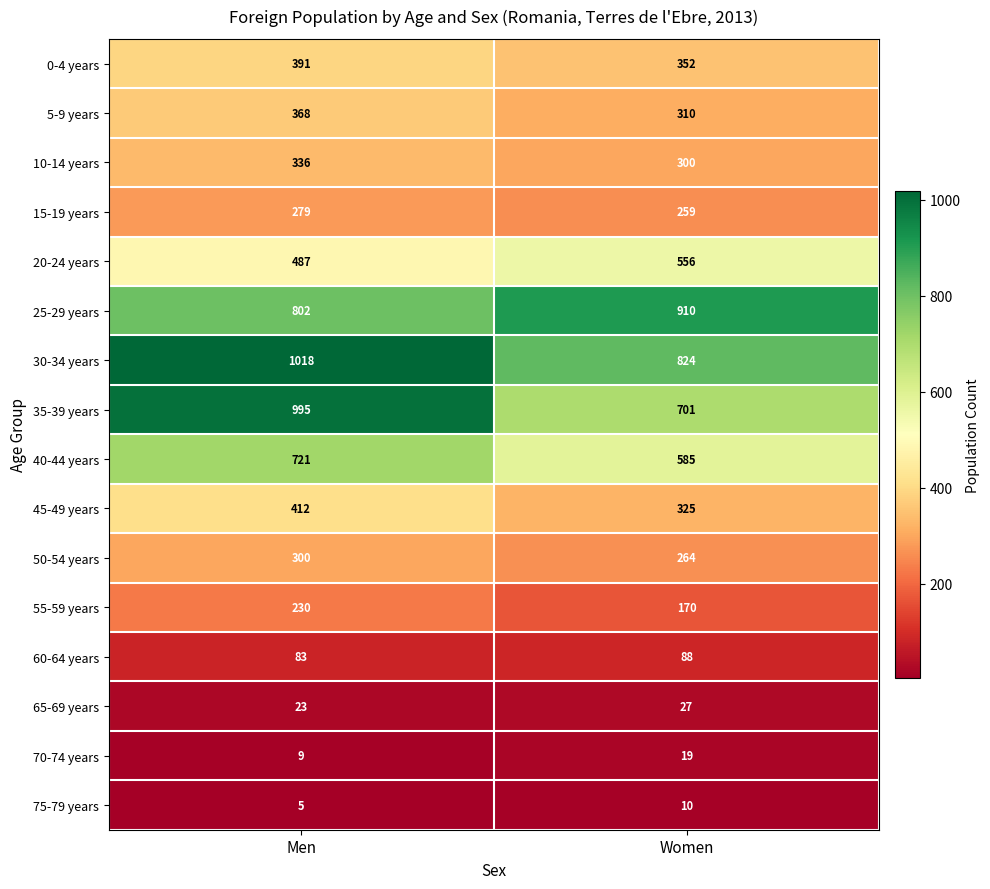

What is the difference between the maximum and minimum values in the 25-29 years series?

108